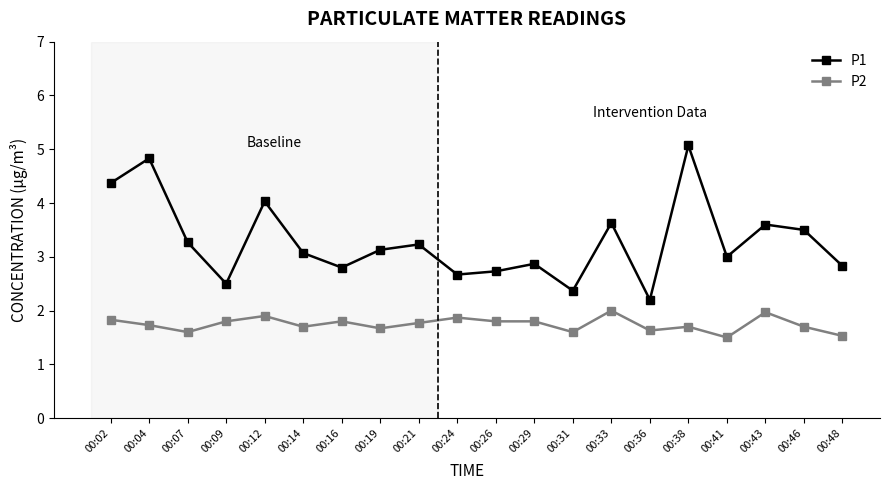

The value of P1 at 00:26 is 0.9. True or false?

False